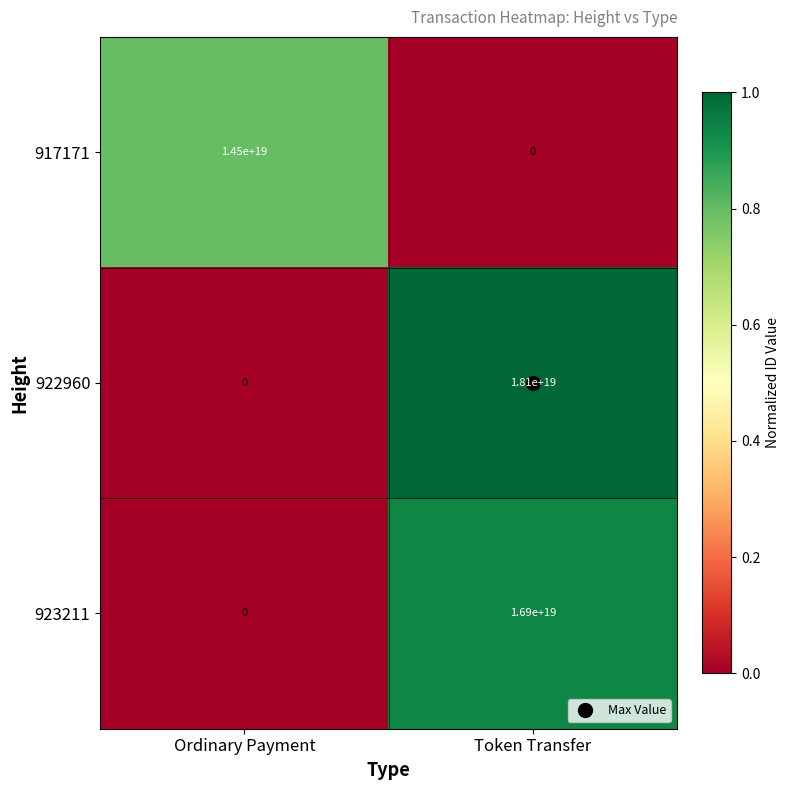

Which category has the lowest value in the 917171 series?

Token Transfer